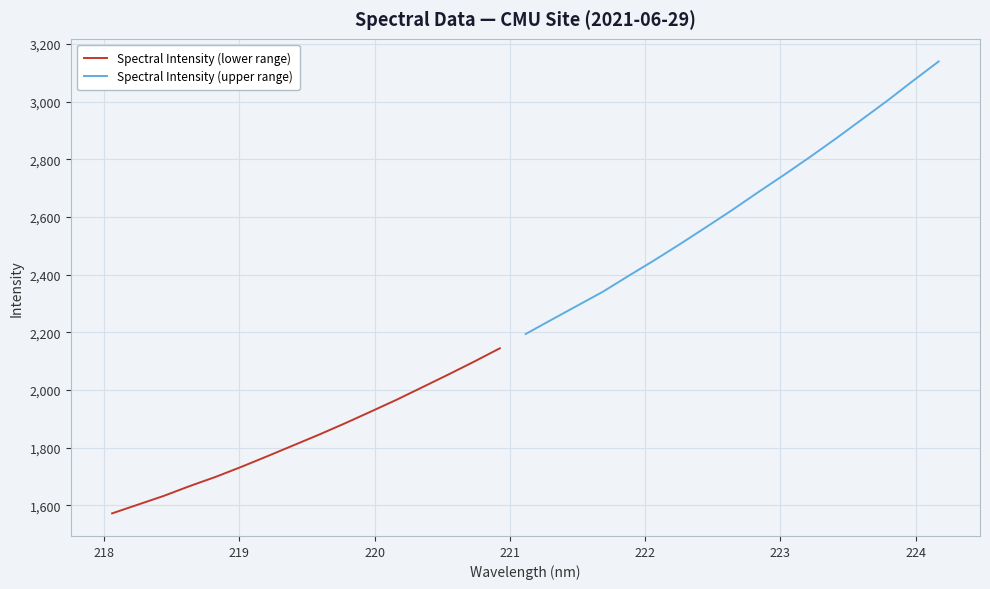

The chart shows a value of 382.6 at 8. True or false?

False